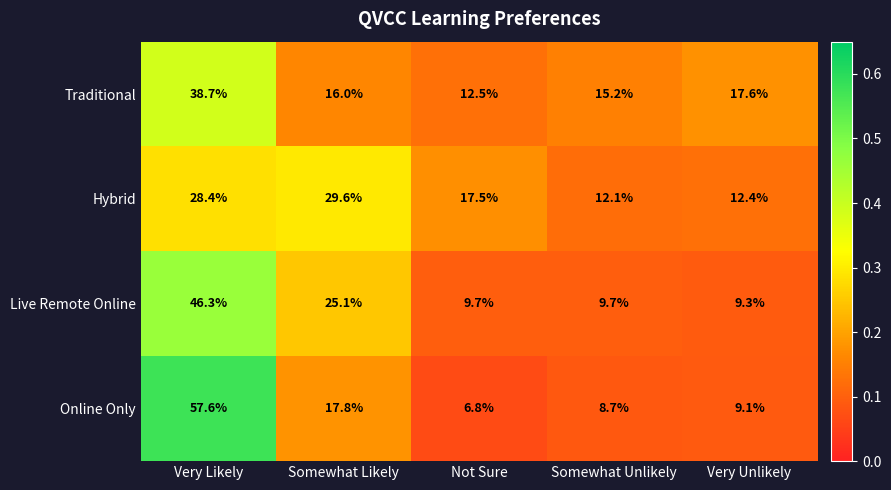

Which category has the highest value across all series?

Very Likely